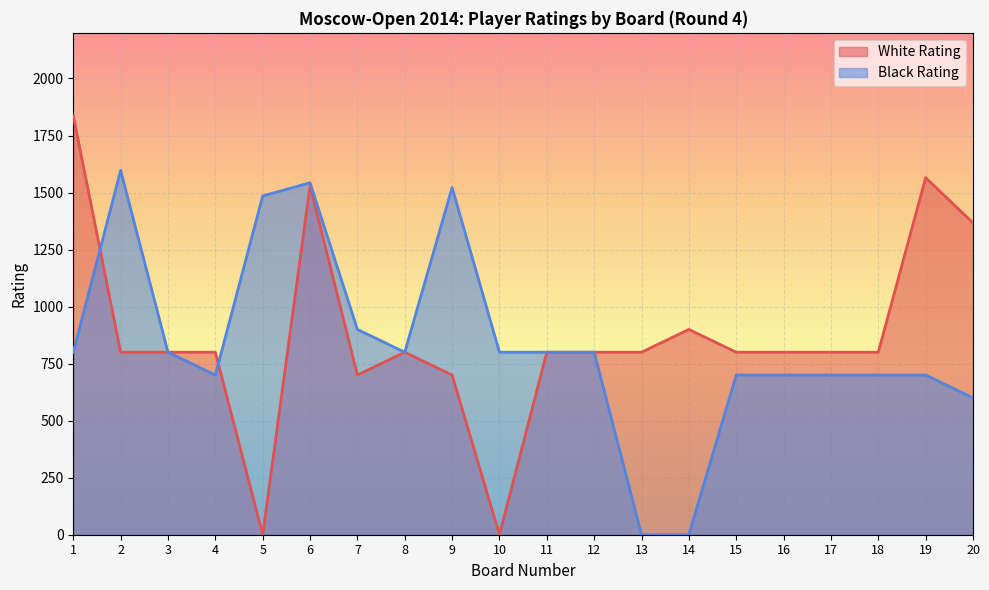

Where is White Rating nearest to the value 918?

14